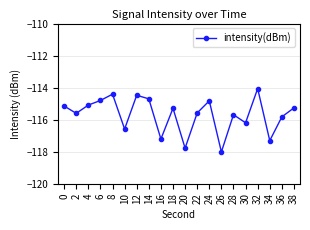

How many lines are shown in the chart?

1